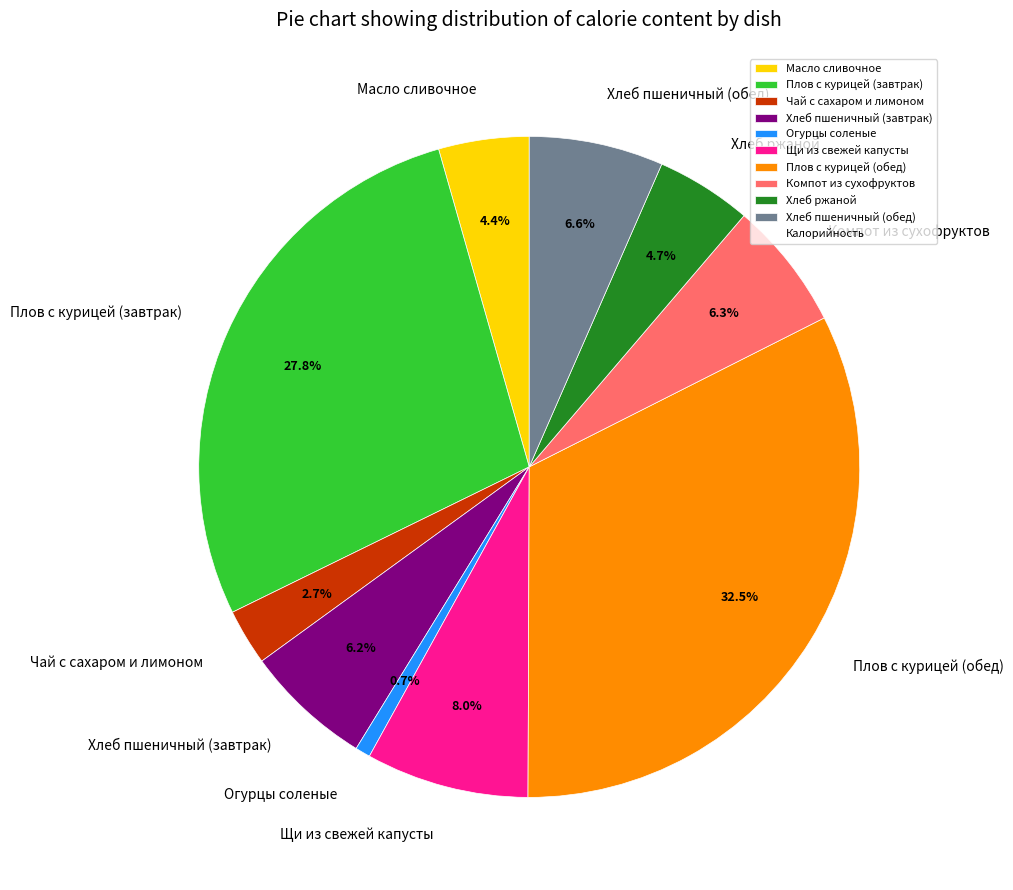

Combined, do Хлеб пшеничный (обед) and Компот из сухофруктов account for over 50%?

No